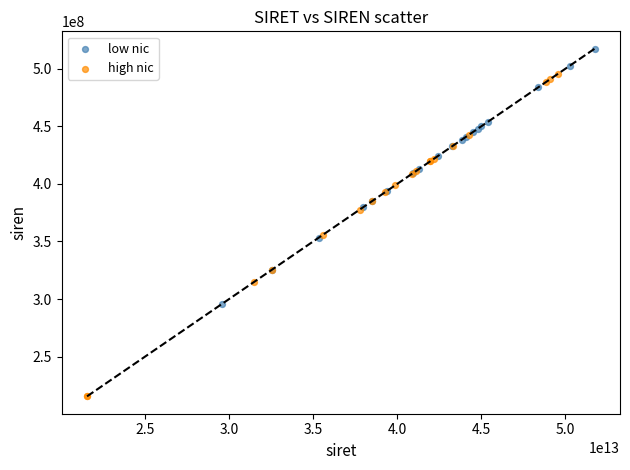

What are all the series names shown in the legend?

low nic, high nic